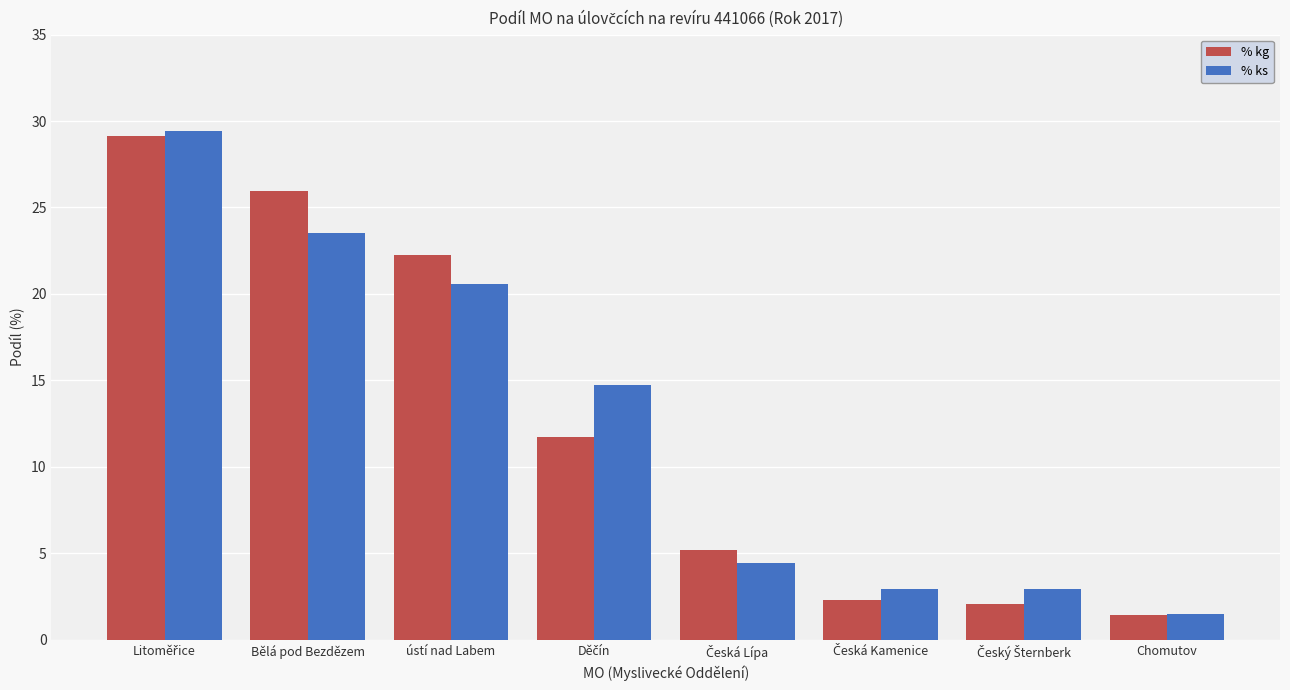

Which label corresponds to the smallest value in the chart?

Chomutov